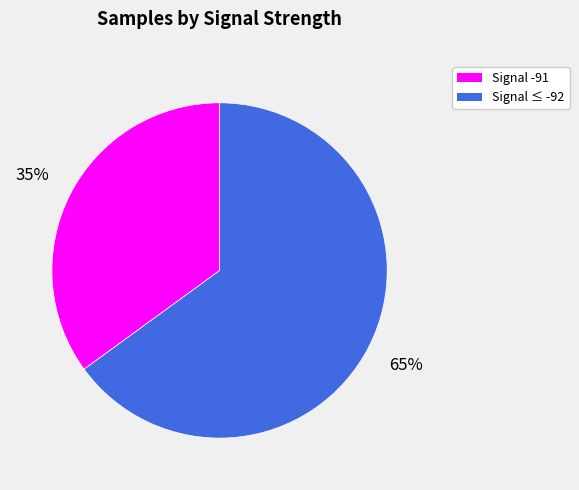

How many segments does this pie chart have?

2